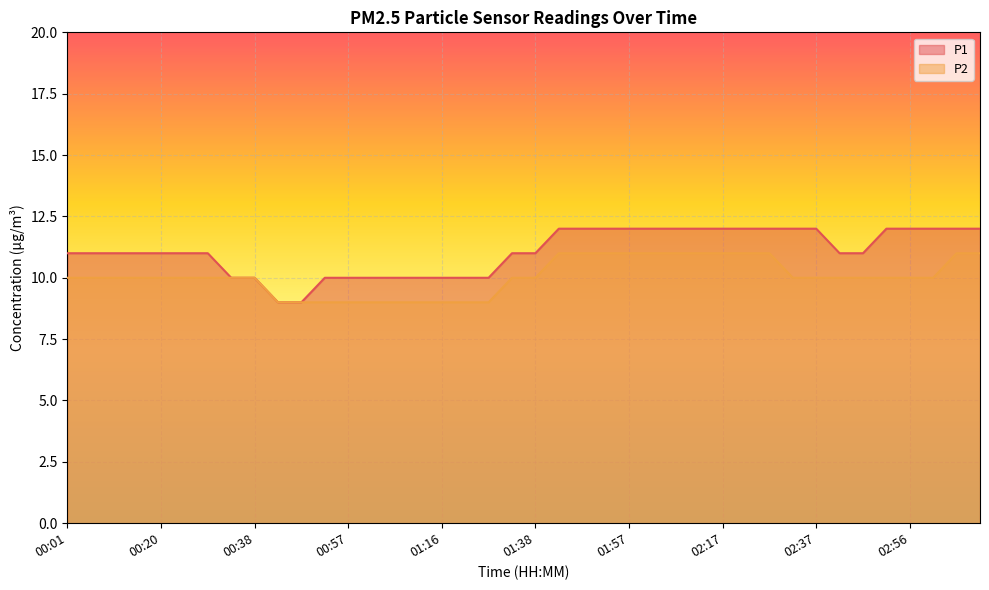

True or false: P1 and P2 cross at least once.

False